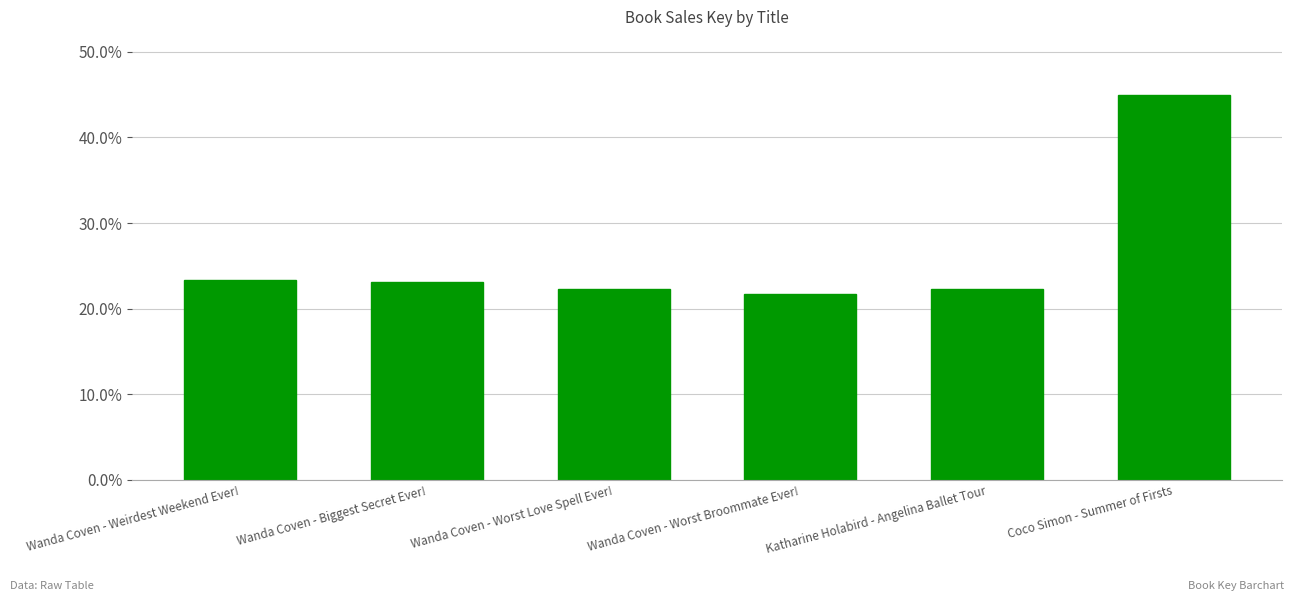

What is the value of the 6th bar from the left?

45.0